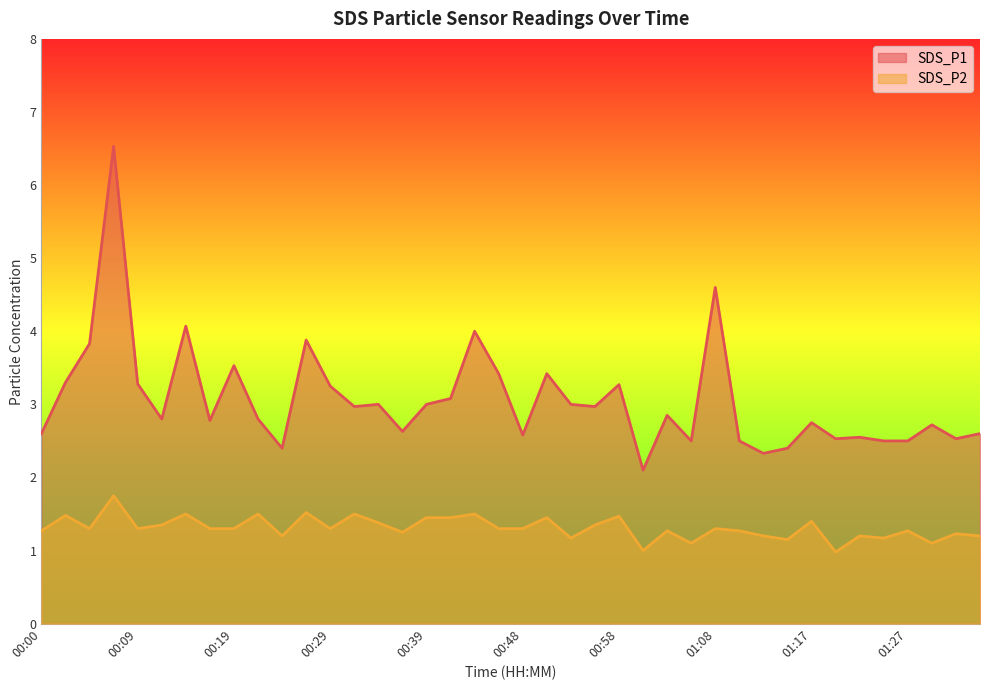

What is the smallest value displayed?

1.0